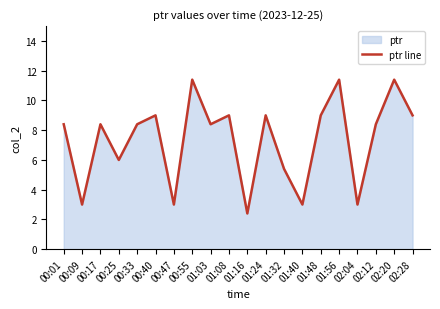

What is the difference between the maximum and minimum values?

9.0